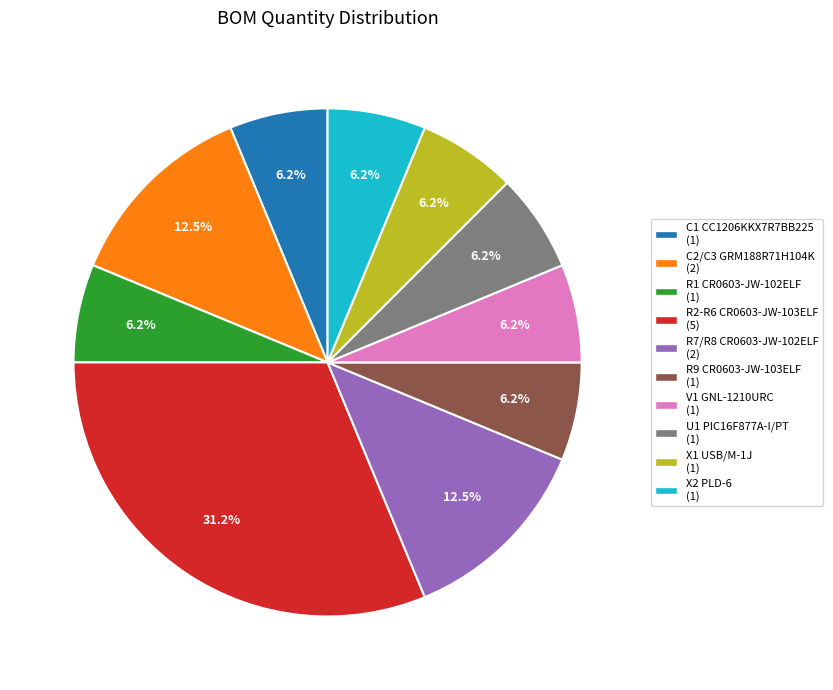

What is the ratio of the value at C1 CC1206KKX7R7BB225 to the value at R7/R8 CR0603-JW-102ELF?

0.5